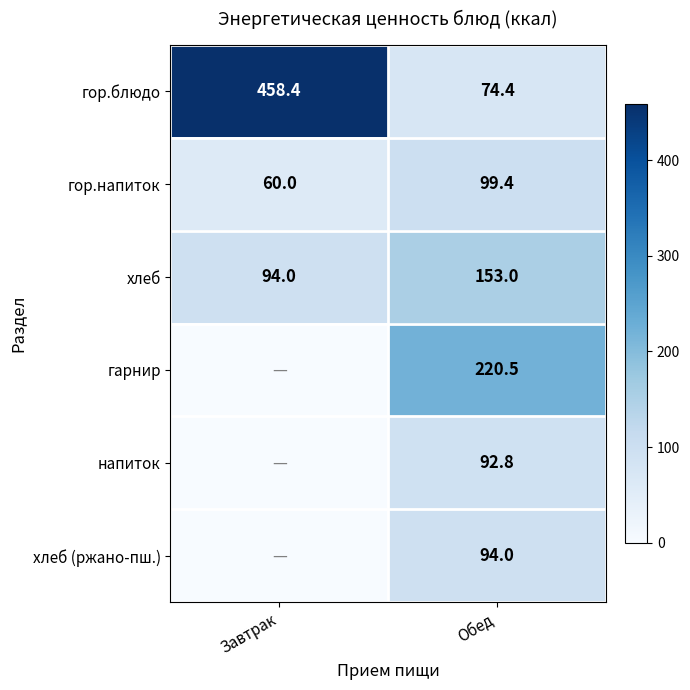

The гор.блюдо series shows 42.9 at Обед. True or false?

False